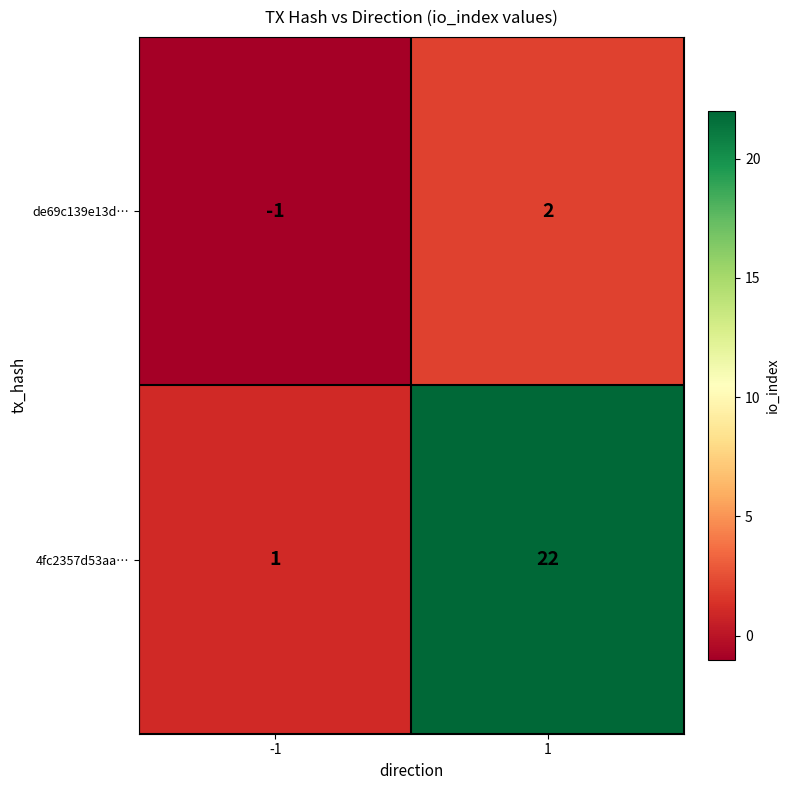

At how many categories does at least one series exceed 13?

1